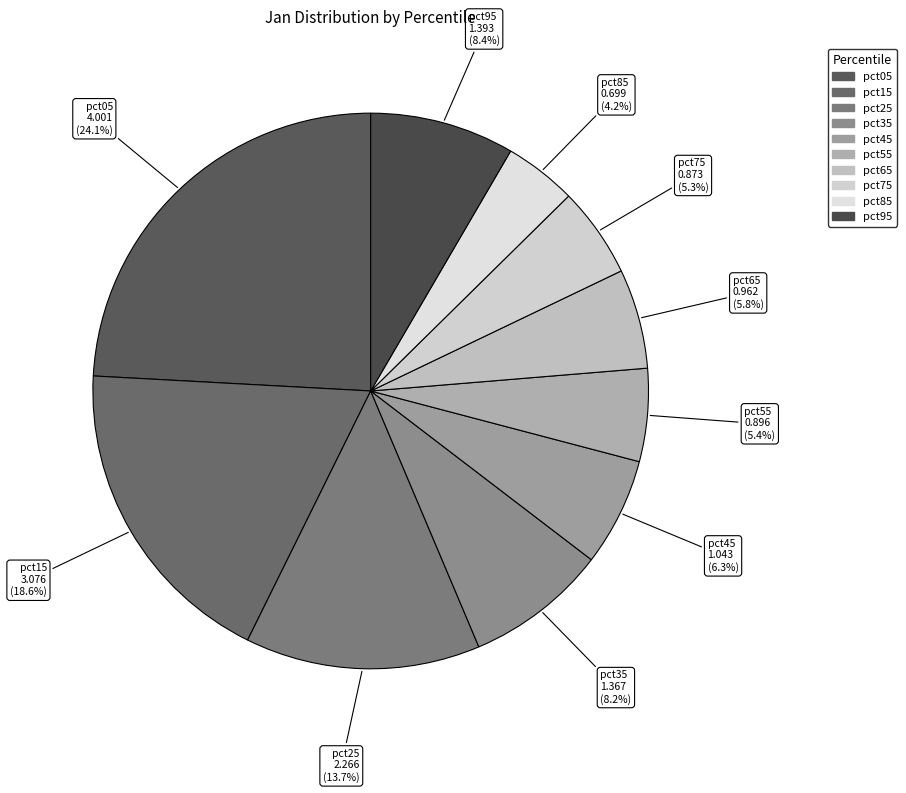

To the nearest percent, what is the difference between the pct95 and pct75 slice percentages?

3%